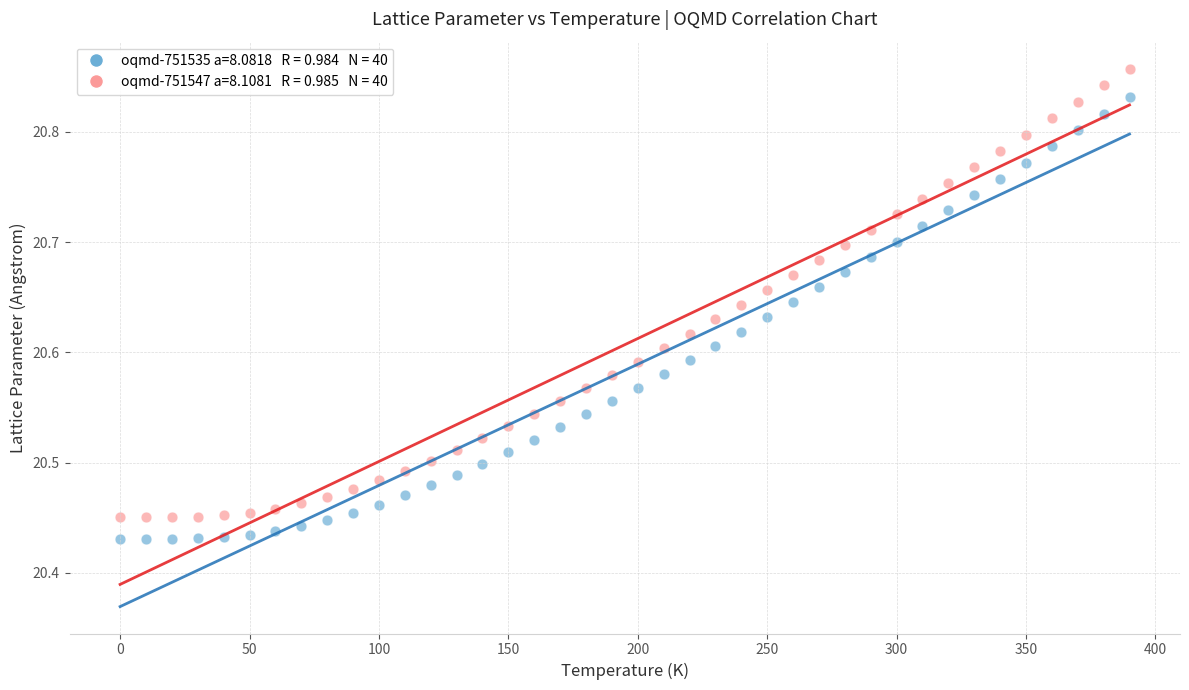

Across all data points, what is the range of X values (max minus min)?

390.0